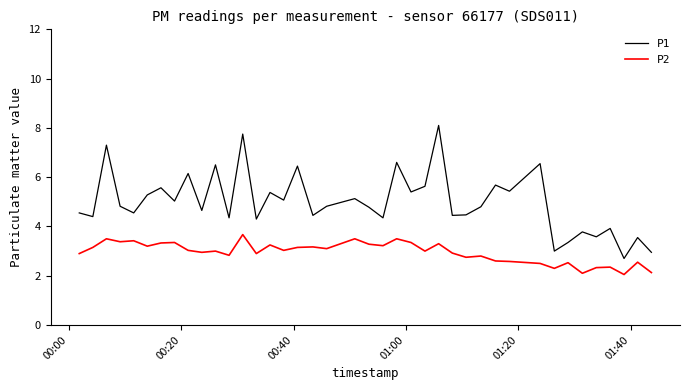

Count the number of categories in the chart.

40